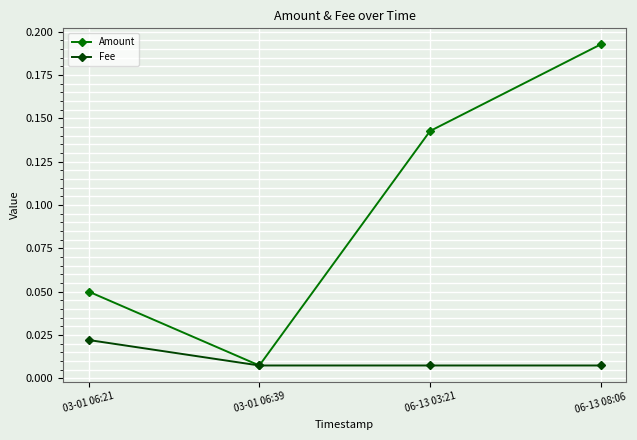

What position from the right is 06-13 08:06?

1